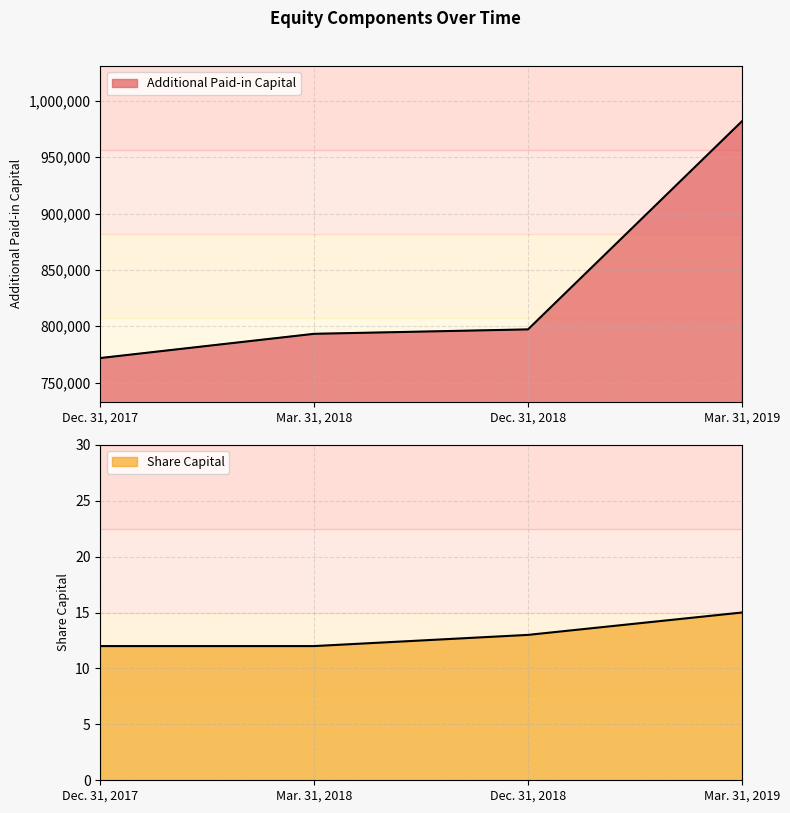

Rank the series at Mar. 31, 2019 from lowest to highest value.

Share Capital, Additional Paid-in Capital